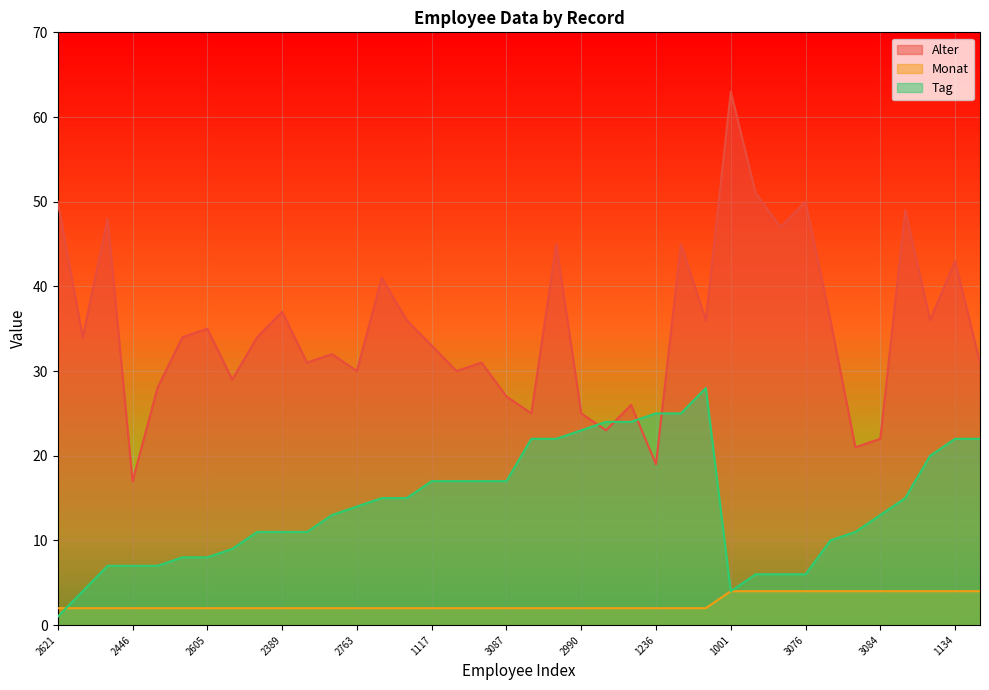

What is the difference between the highest and lowest values at 1134?

39